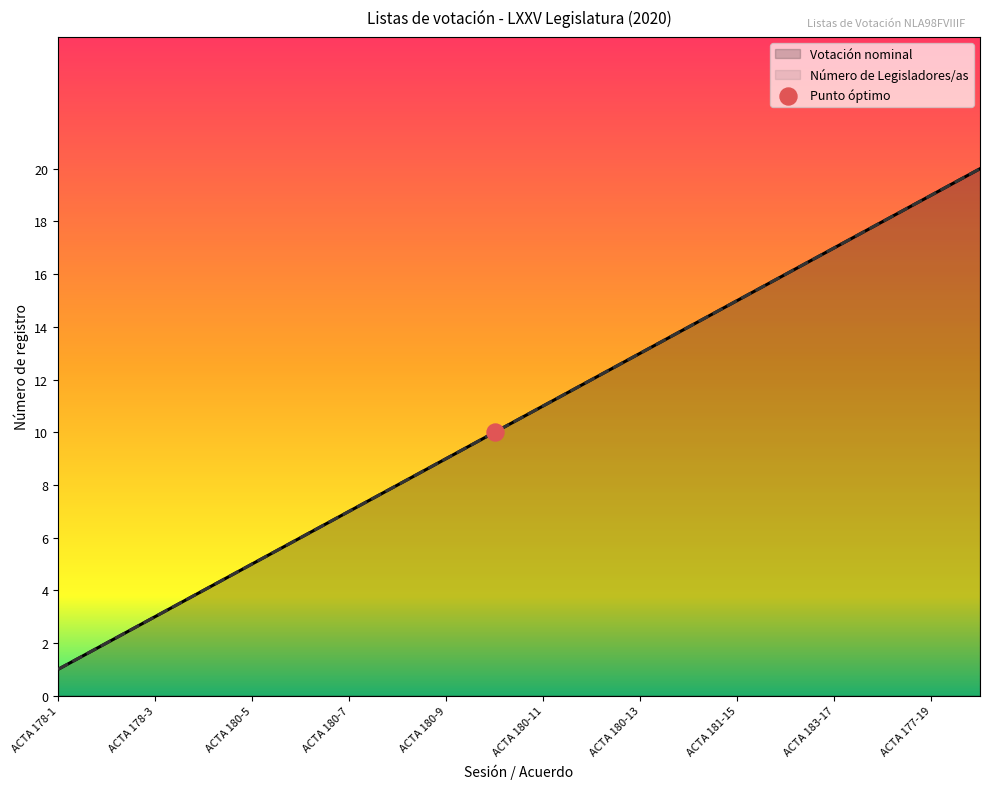

What is the total value across all series at ACTA 180-4?

8